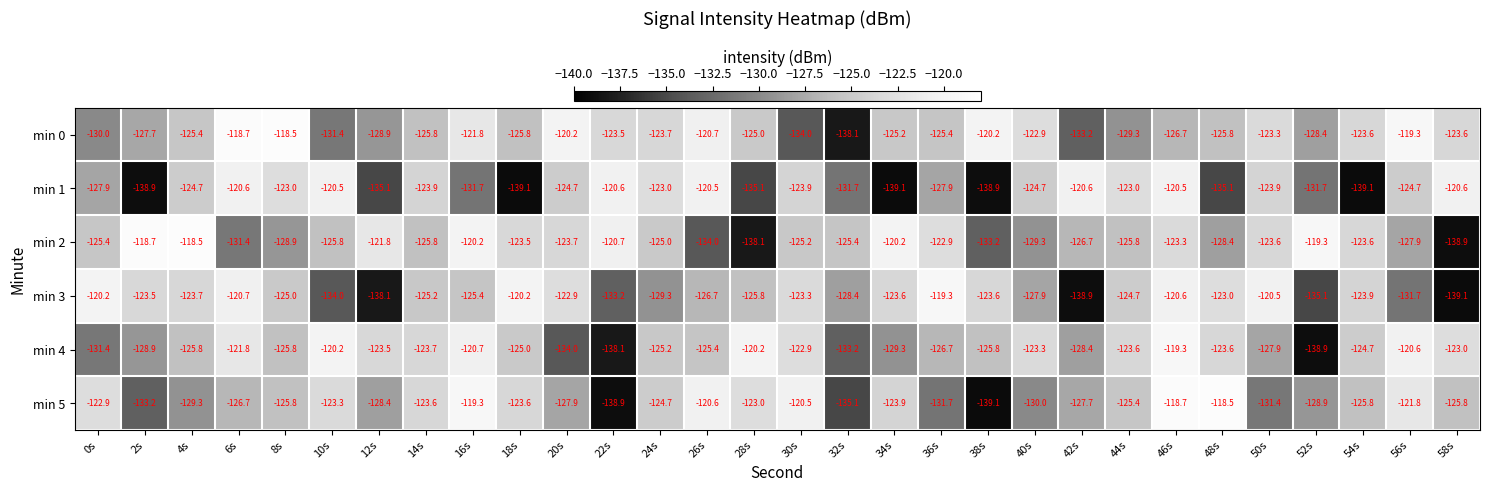

Rank the series at 38s from lowest to highest value.

min 5, min 1, min 2, min 4, min 3, min 0